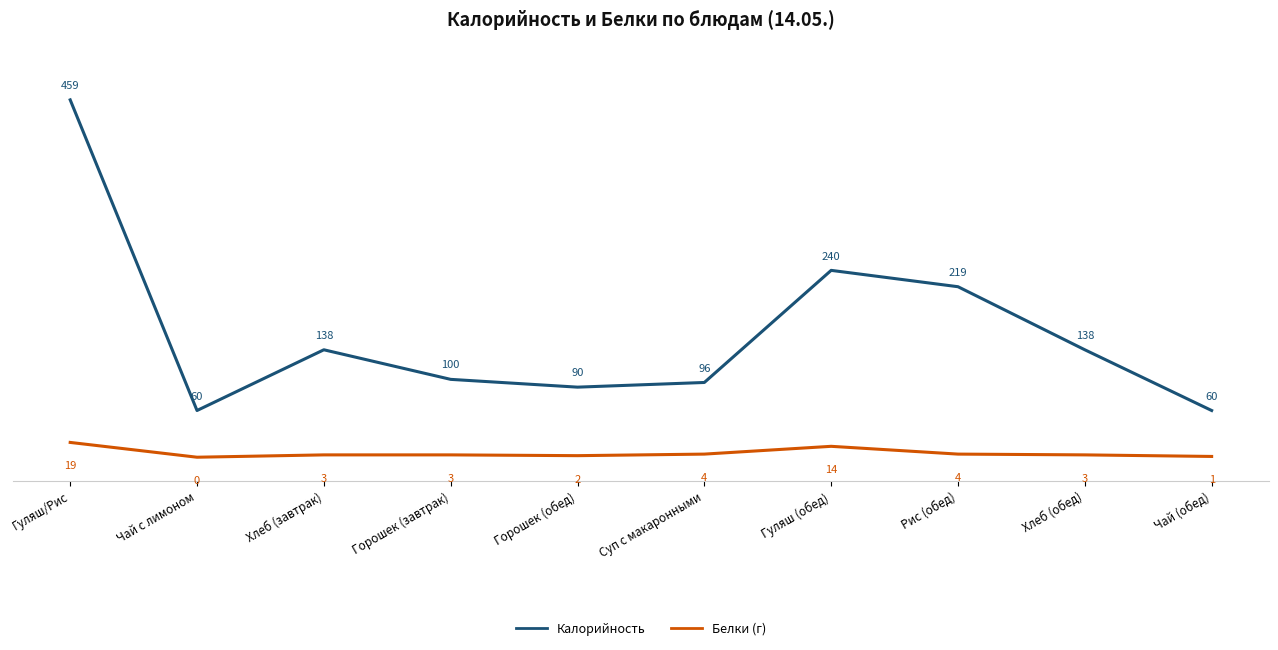

True or false: Калорийность and Белки (г) cross at least once.

False